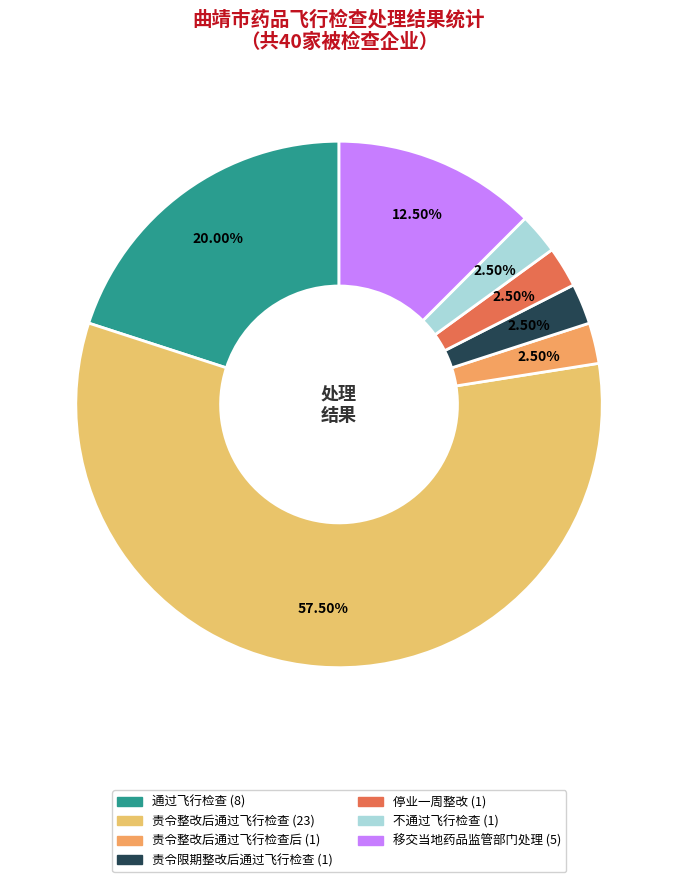

To the nearest percent, what is the difference between the largest and smallest slice percentages?

55%